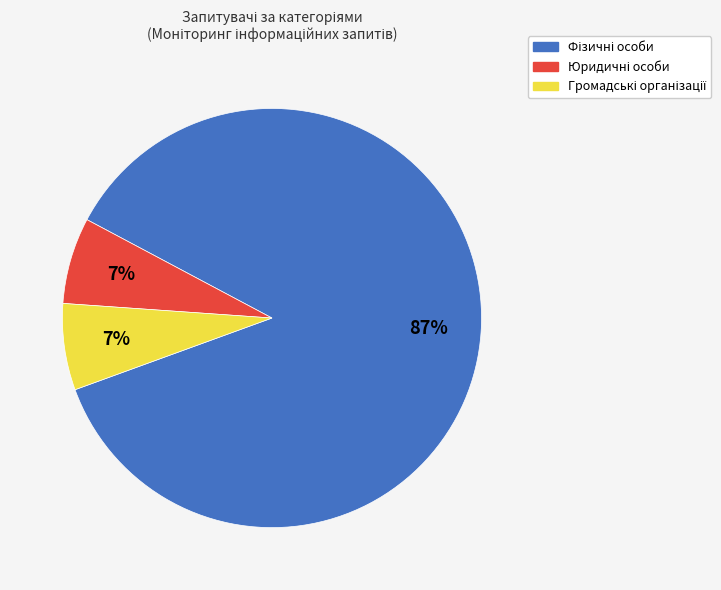

Is there a majority slice in this chart?

Yes